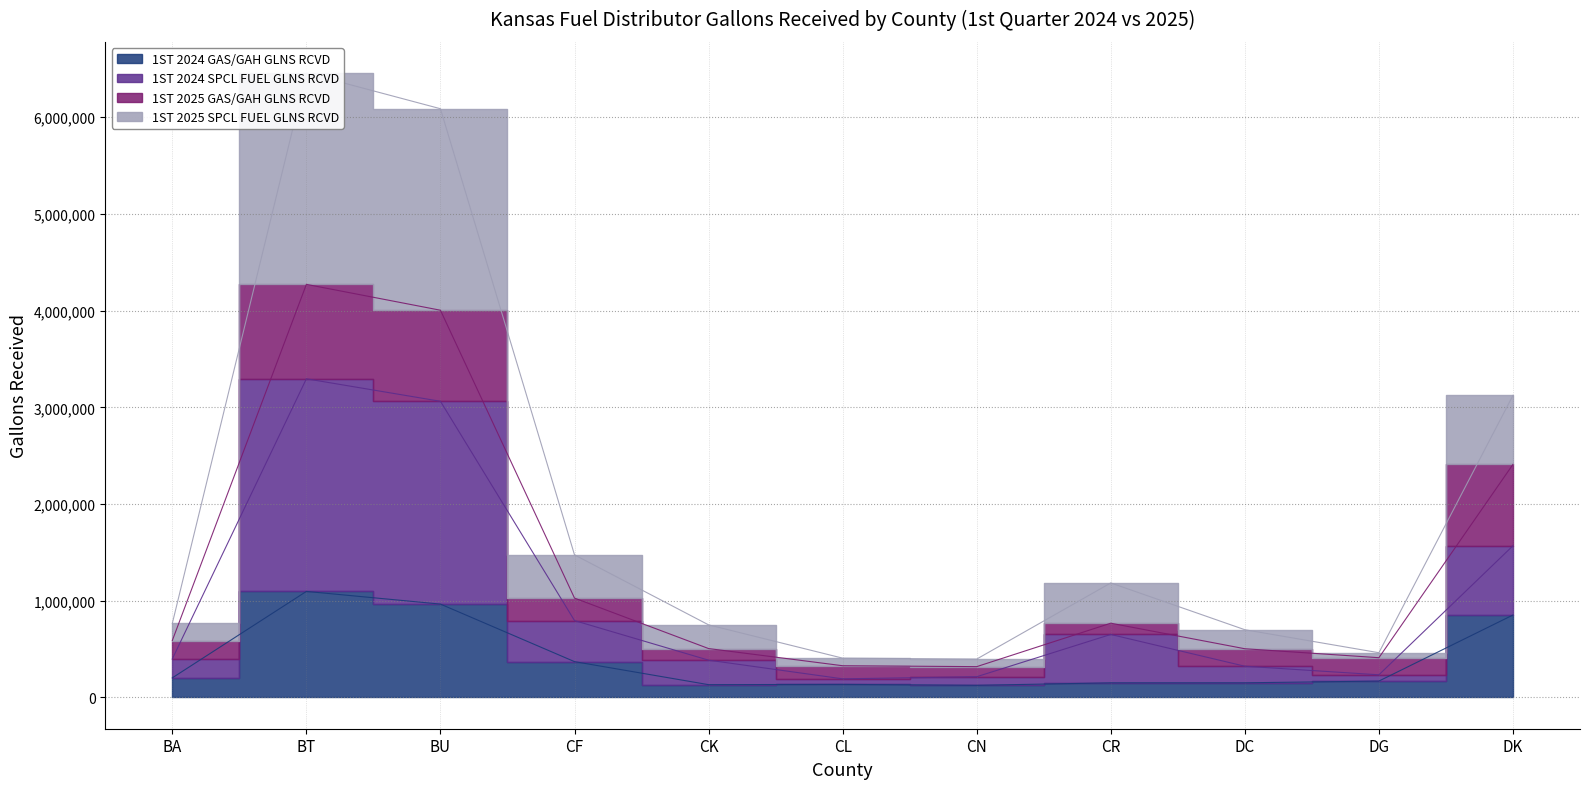

At which category is the sum across all series the highest?

BT